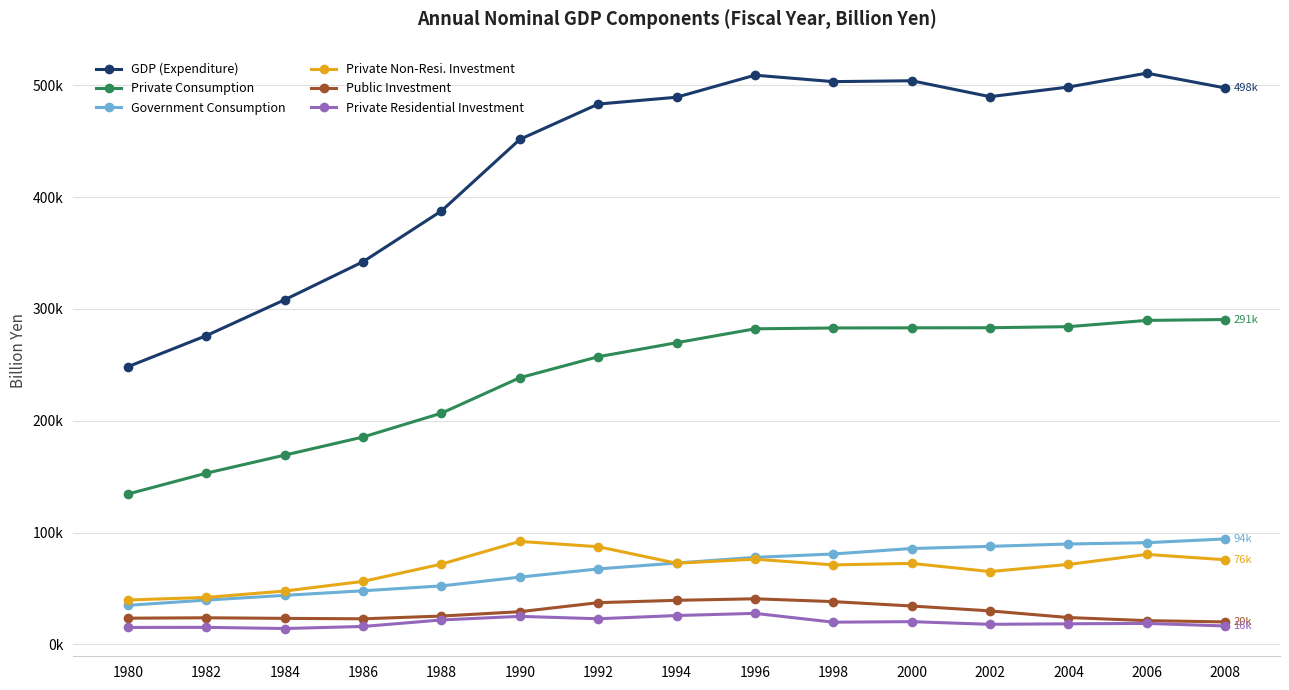

At which category does Public Investment reach its first local peak?

1982